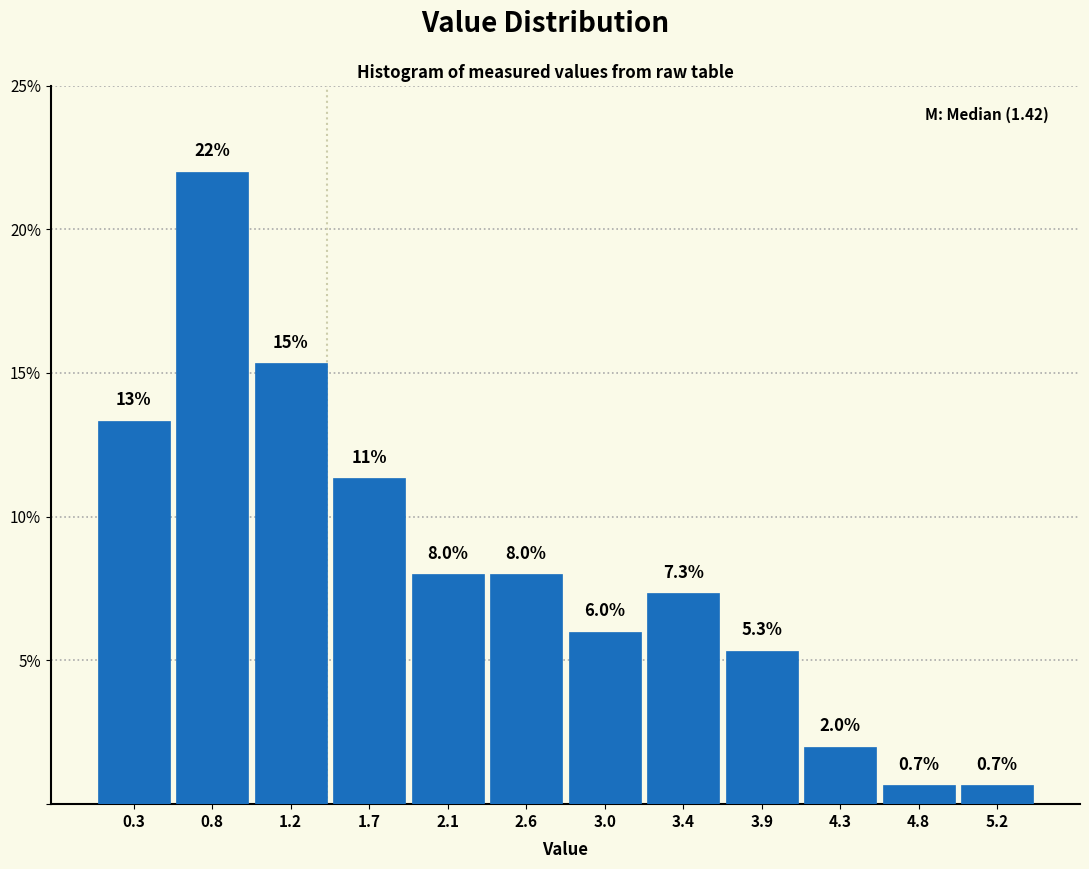

Over which range of the x-axis is the bar tallest?

0.55 to 1.00